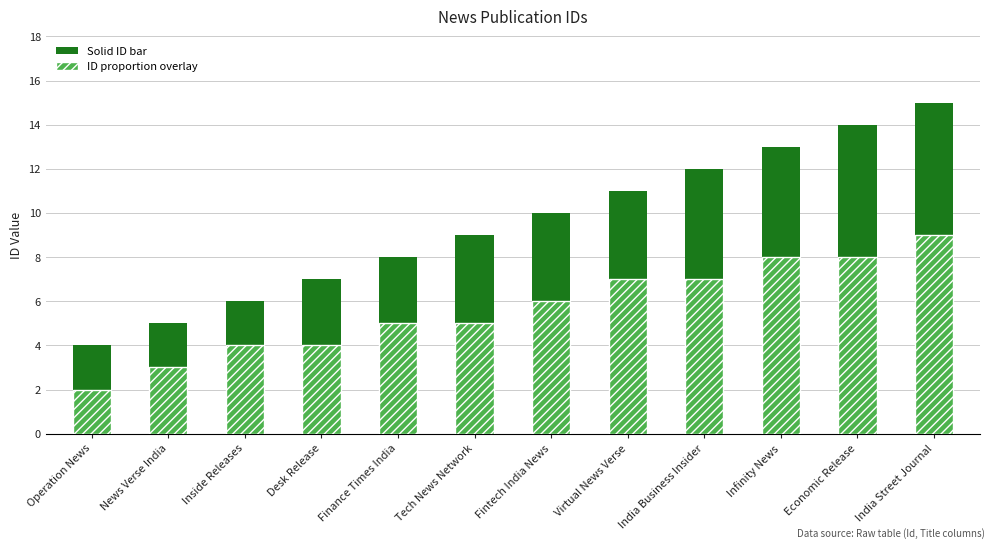

At Operation News, list the series in order from largest to smallest.

Publication ID (solid), Publication ID (proportion)